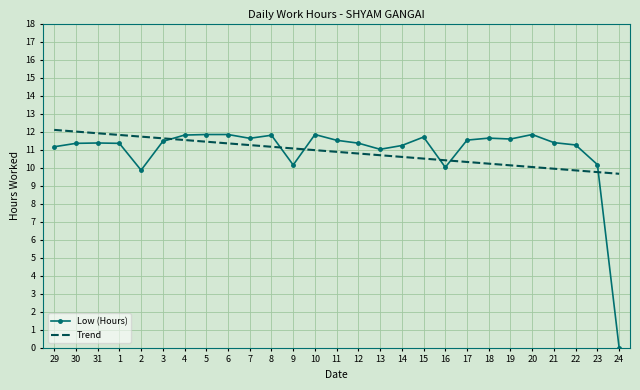

Which series has the largest range (max minus min)?

Low (Hours)